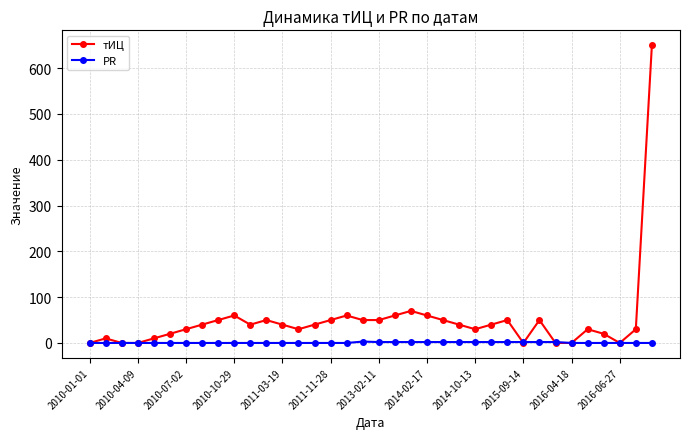

Which series has the largest total across all categories?

тИЦ